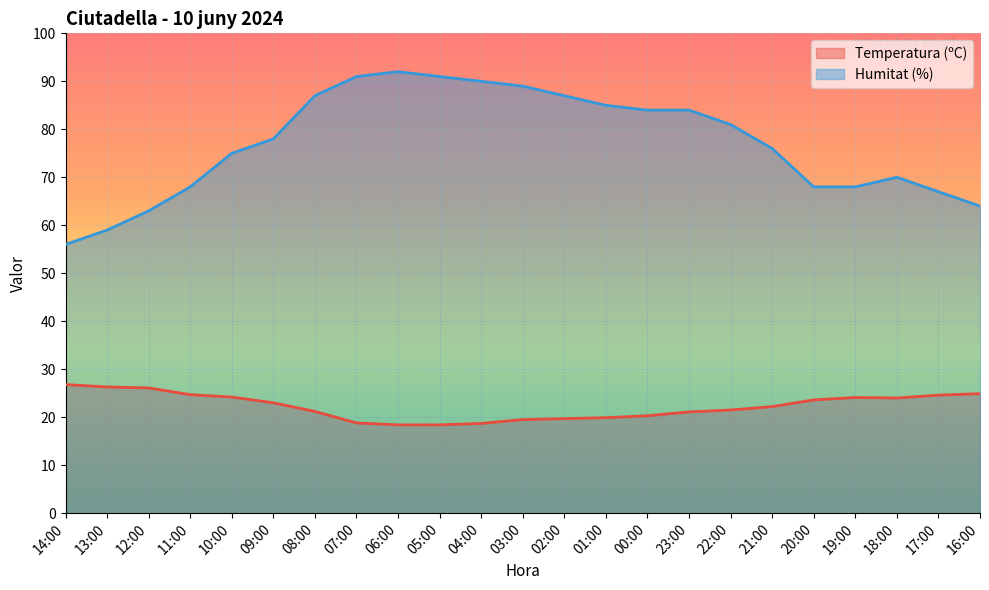

What is the difference between the Temperatura (ºC) values at 01:00 and 06:00?

1.5